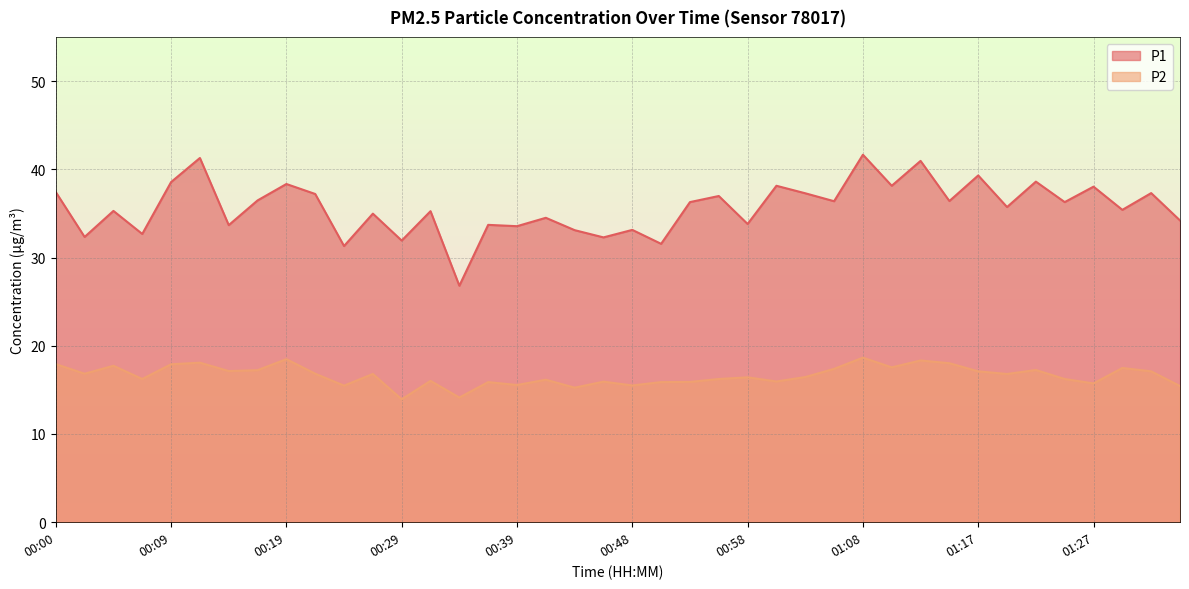

What is the label of the 27th point from the right?

00:31